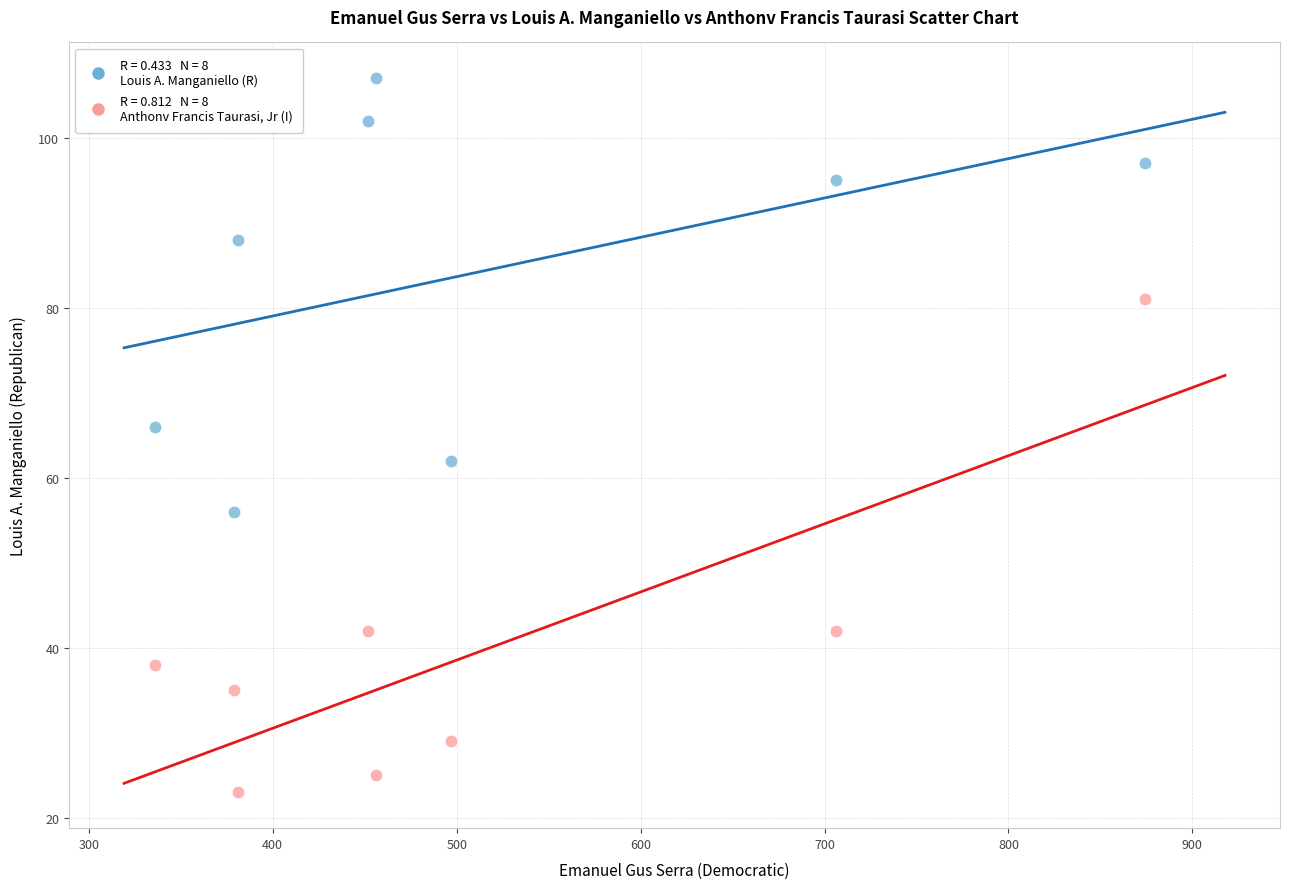

Across all series, what Y value is closest to 65?

66